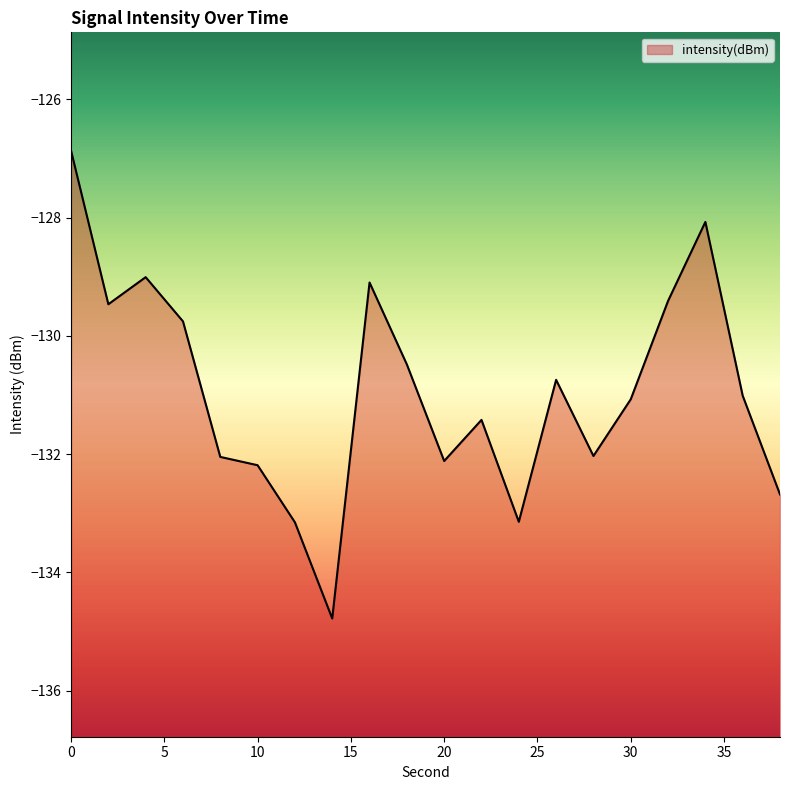

What is the difference between the values at 30 and 24?

2.1